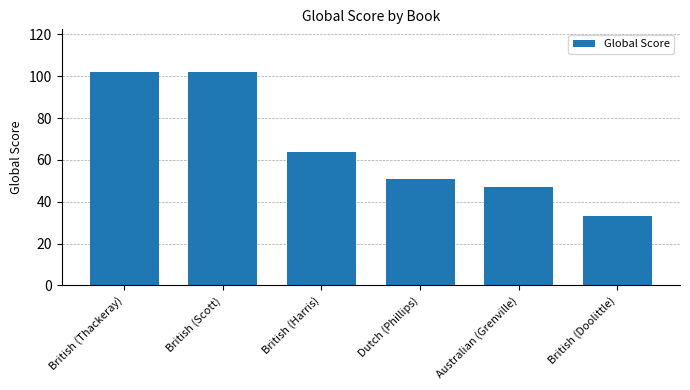

Reading left to right, what are all the values shown in this chart?

102	102	64	51	47	33